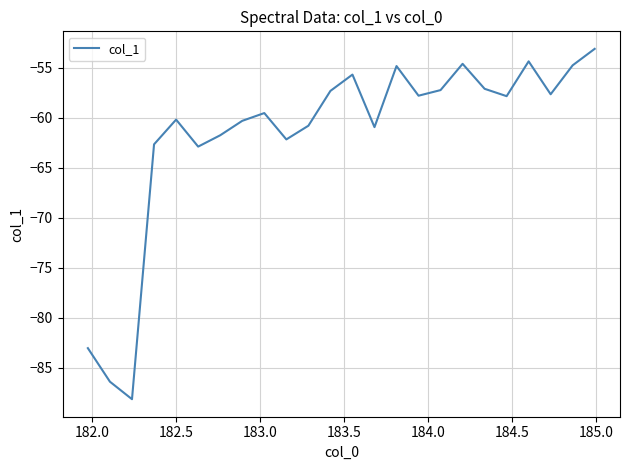

What is the smallest value displayed?

-88.1